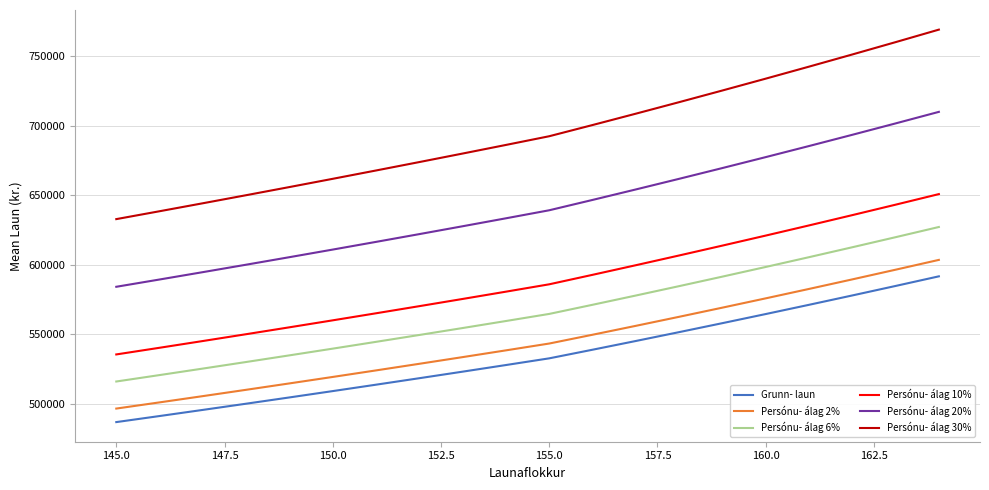

What is the difference between the maximum and minimum values in the Persónu- álag 2% series?

106967